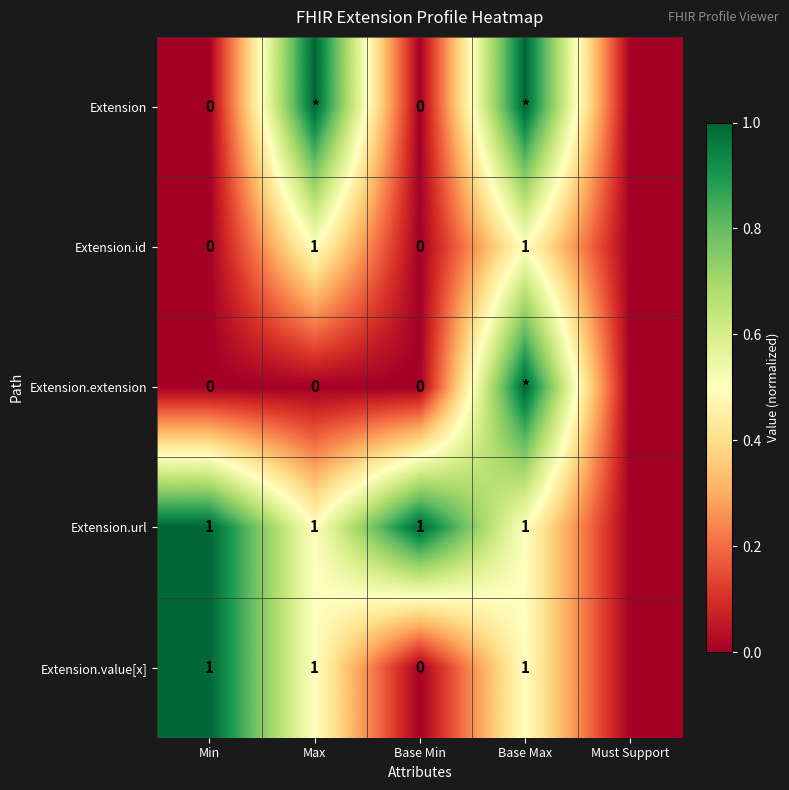

The Extension.id series shows 1 at Base Max. True or false?

True